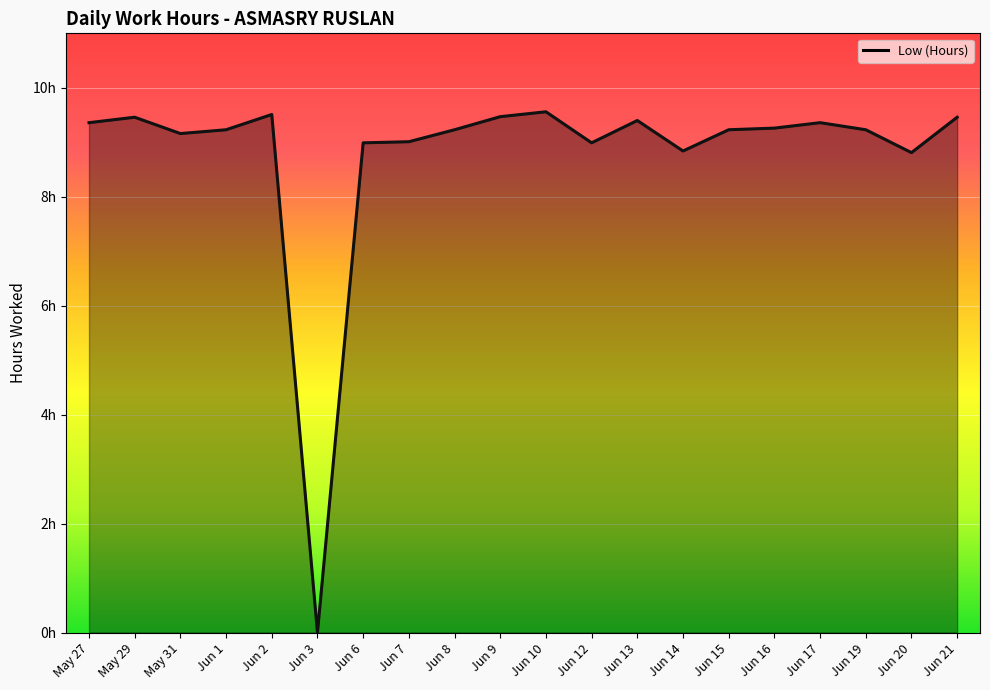

True or false: the data shows 14.0 at Jun 6.

False